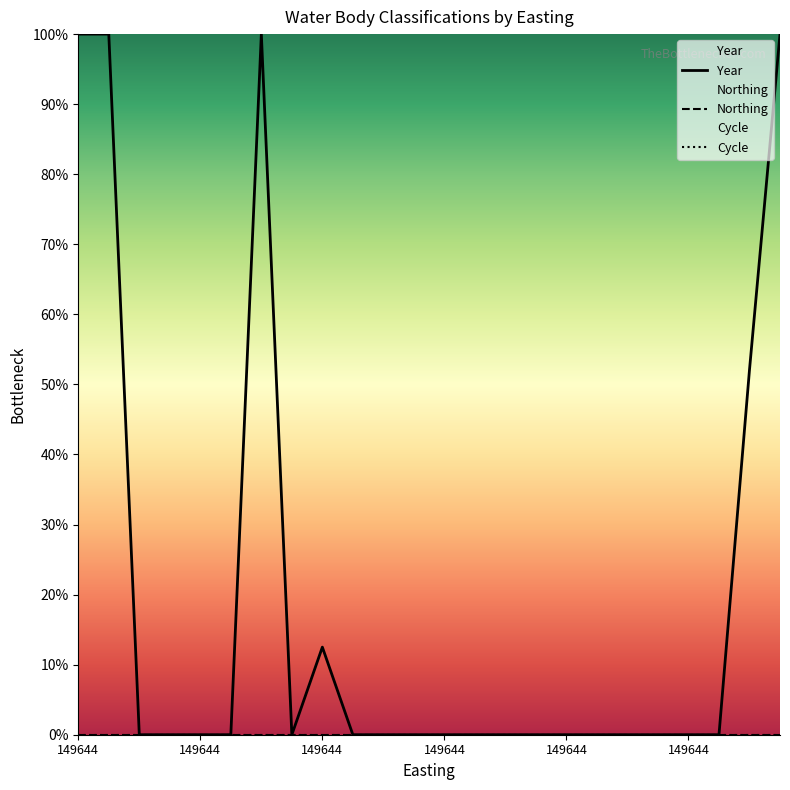

Which series has the widest spread of values?

Year